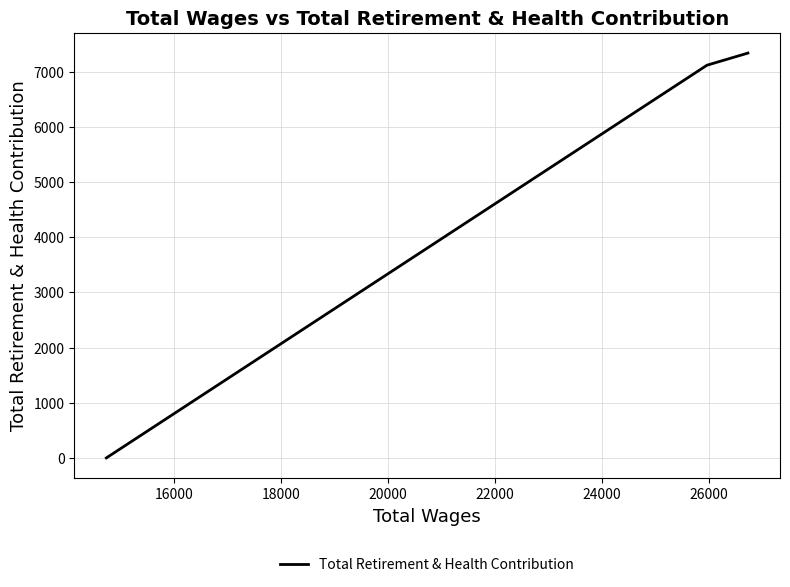

What is the maximum value shown in the chart?

7337